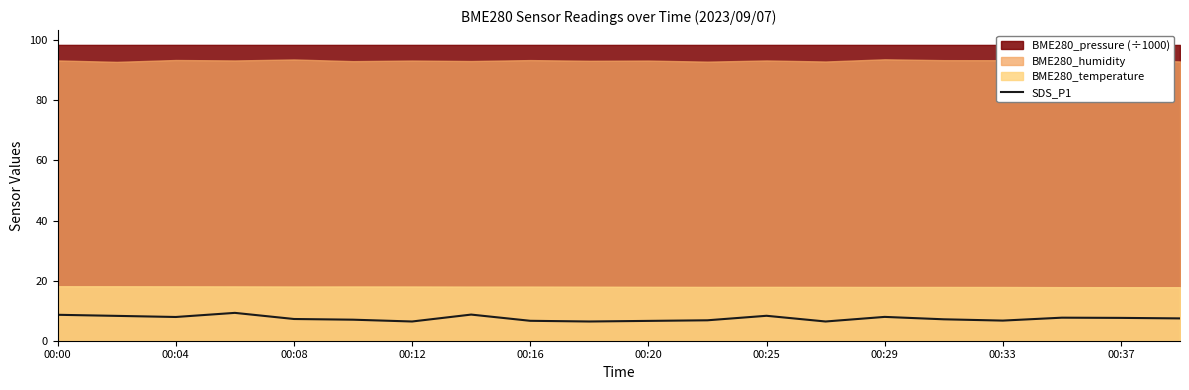

Reading right to left, list all the values displayed in this chart.

7.4	7.6	7.7	6.7	7.1	7.9	6.4	8.3	6.8	6.6	6.4	6.6	8.7	6.4	7.0	7.2	9.3	7.9	8.3	8.6